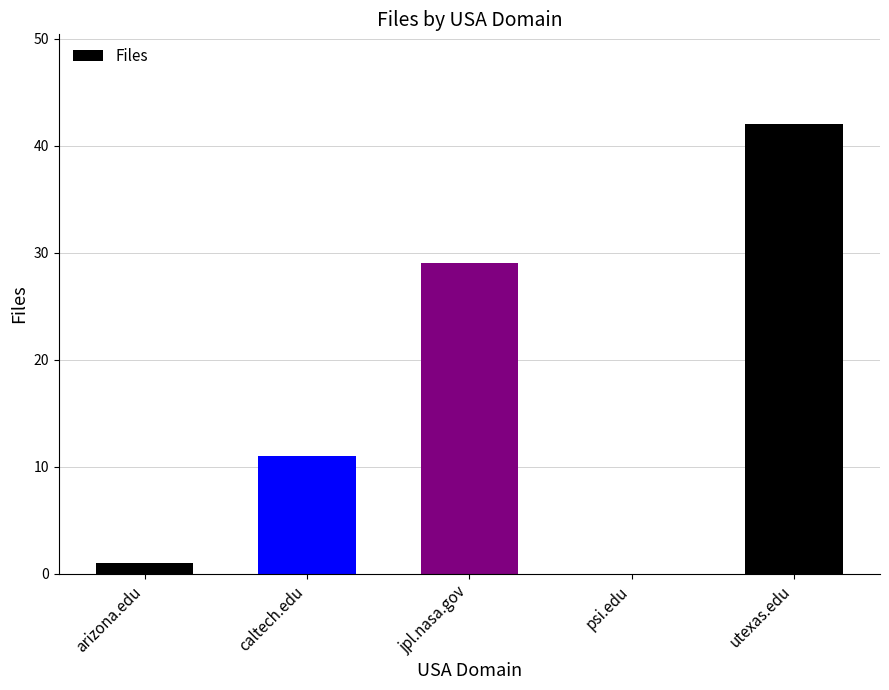

What is the change in value from jpl.nasa.gov to psi.edu?

-29